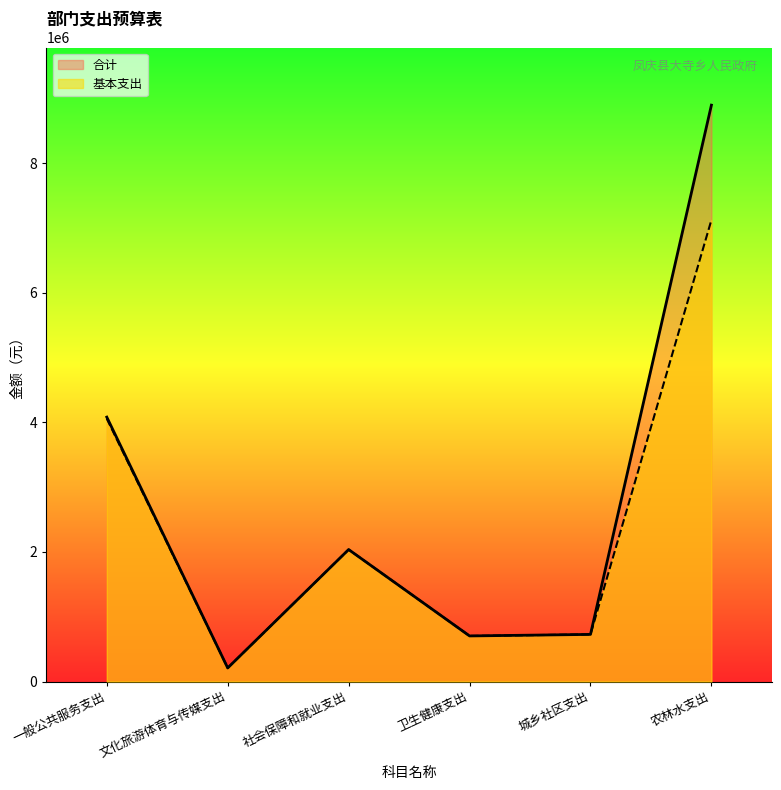

List the labels in order of 合计 value, smallest first.

文化旅游体育与传媒支出, 卫生健康支出, 城乡社区支出, 社会保障和就业支出, 一般公共服务支出, 农林水支出